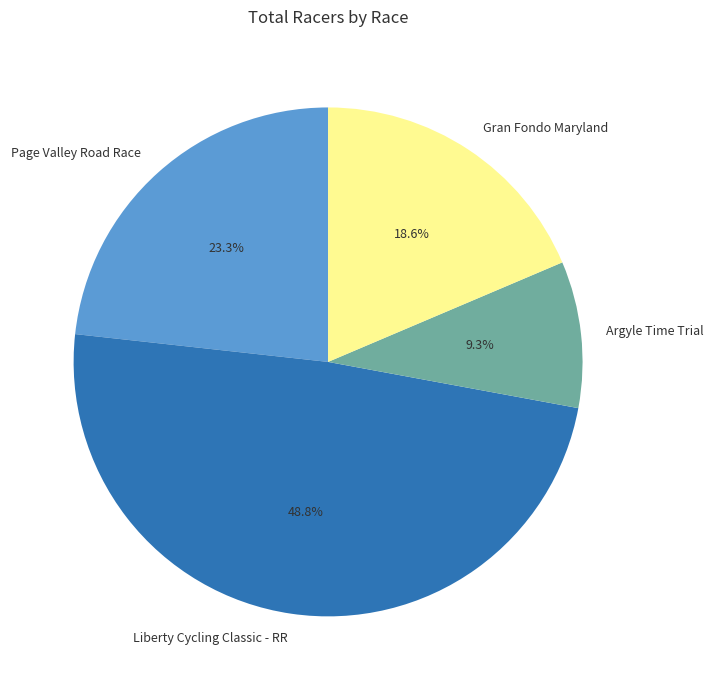

To the nearest percent, what is the difference between the largest and smallest slice percentages?

40%